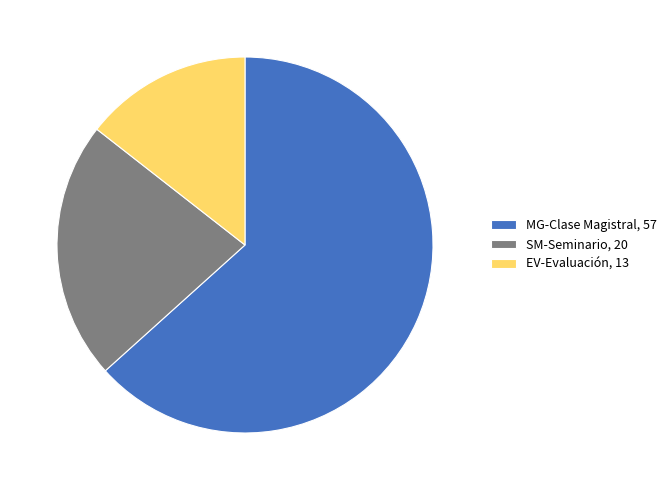

Approximately how many times larger is the value at SM-Seminario compared to EV-Evaluación?

1.5